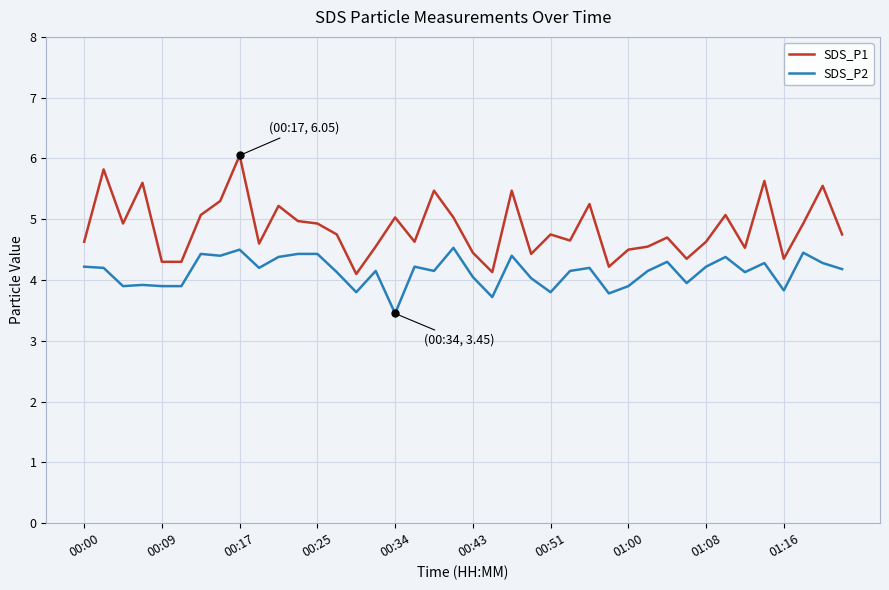

True or false: SDS_P1 and SDS_P2 intersect in this chart.

False